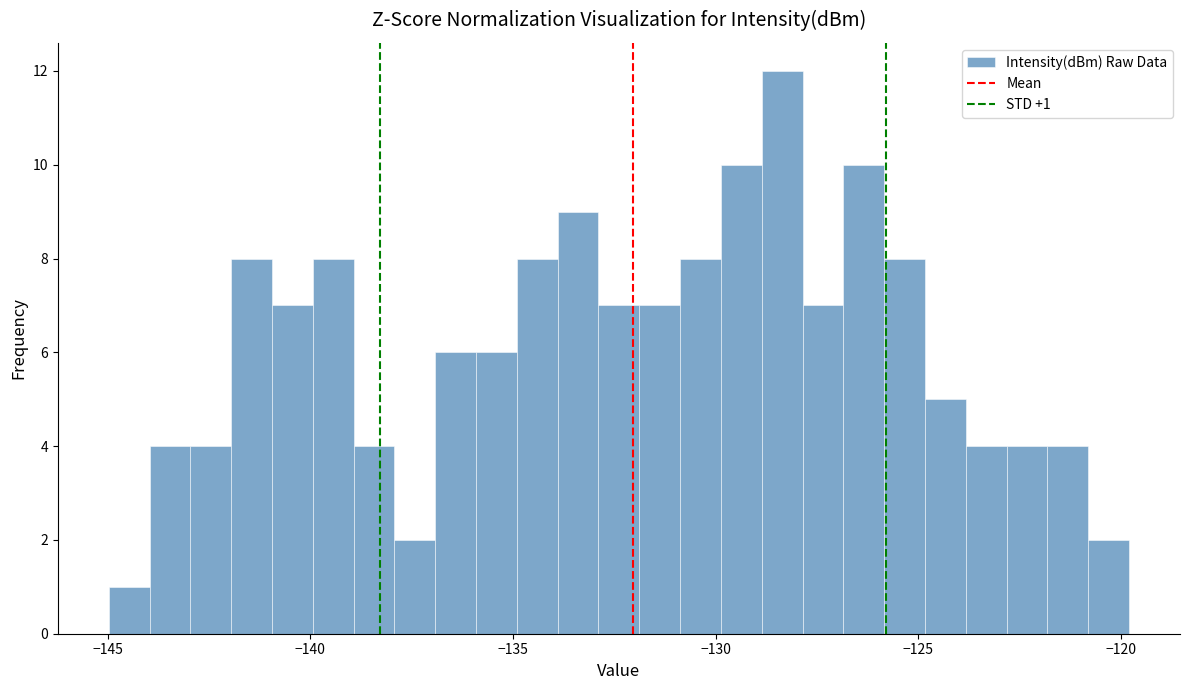

Read against the x-axis, roughly where is the centre of the tallest bar?

-128.5